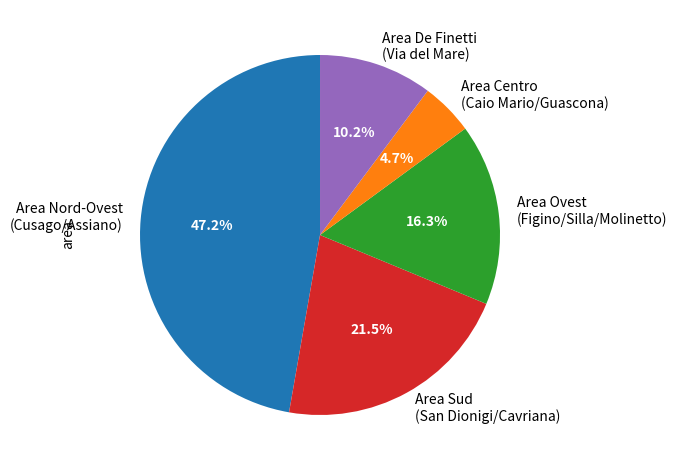

Does any single category account for the majority?

No